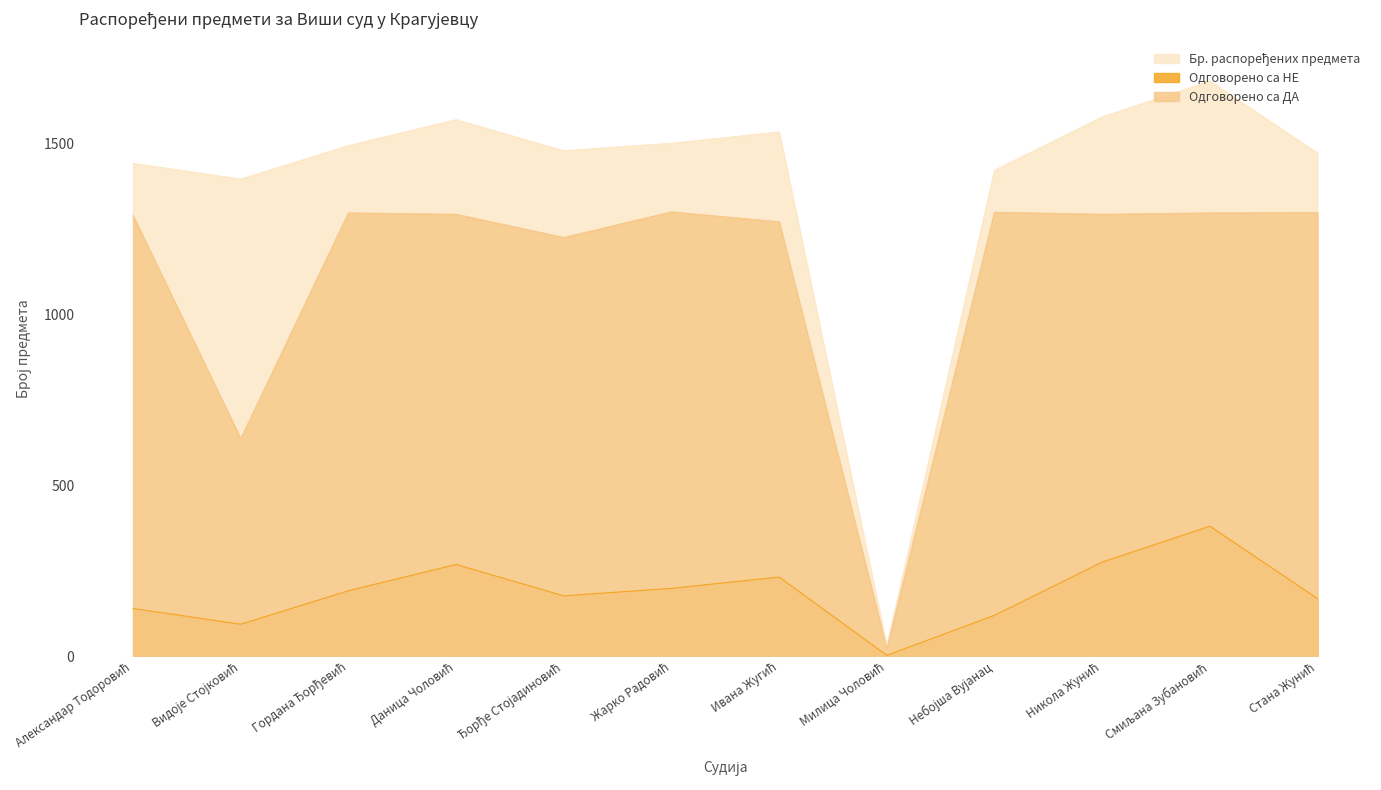

The Одговорено са ДА series shows 401 at Александар Тодоровић. True or false?

False